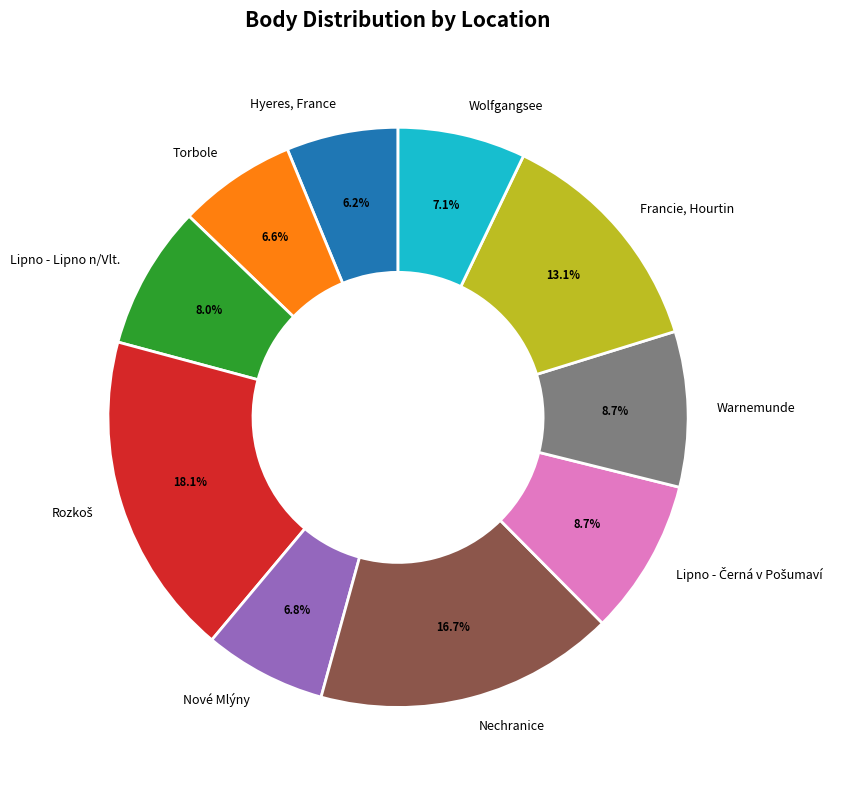

To the nearest percent, what is the difference between the largest and smallest slice percentages?

12%